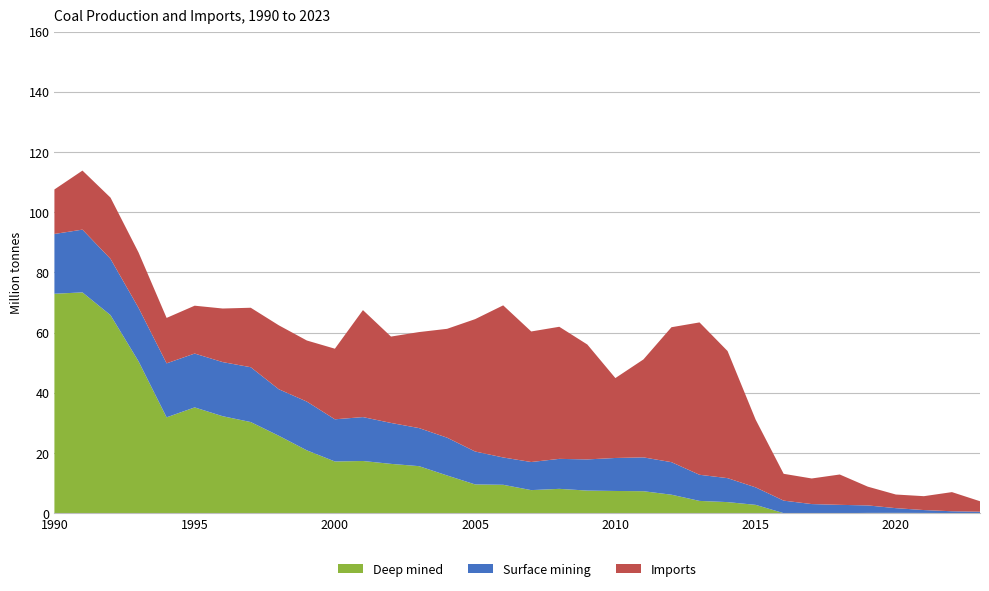

Reading right to left, list all the values displayed in this chart.

Surface mining: 0.4	0.6	1.0	1.6	2.5	2.8	3.0	4.2	5.8	8.0	8.7	10.8	11.2	11.0	10.4	10.0	9.3	9.1	10.9	12.6	12.6	13.6	14.6	14.0	16.2	15.4	18.2	18.0	17.9	17.9	17.7	18.7	20.8	19.9
Deep mined: 0.1	0.1	0.1	0.1	0.1	0.0	0.0	0.0	2.8	3.7	4.1	6.2	7.3	7.4	7.5	8.1	7.7	9.4	9.6	12.5	15.6	16.4	17.3	17.2	20.9	25.7	30.3	32.2	35.1	31.9	50.5	65.8	73.4	72.9
Imports: 3.5	6.4	4.6	4.5	6.2	10.1	8.5	8.9	22.5	42.2	50.6	44.8	32.5	26.5	38.2	43.9	43.4	50.5	44.0	36.2	31.9	28.7	35.5	23.4	20.3	21.2	19.8	17.8	15.9	15.1	18.4	20.3	19.6	14.8